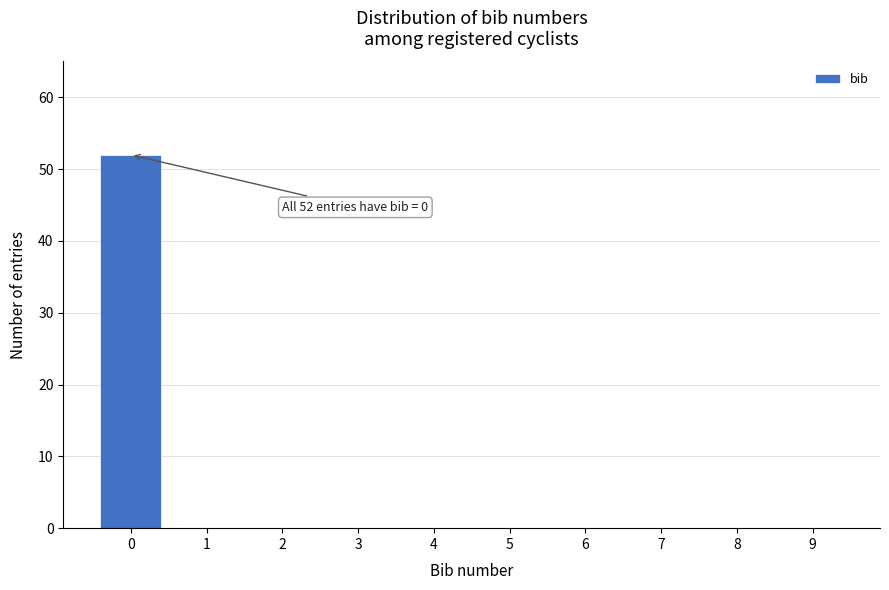

Which range on the x-axis has the tallest bar?

-0.5 to 0.5